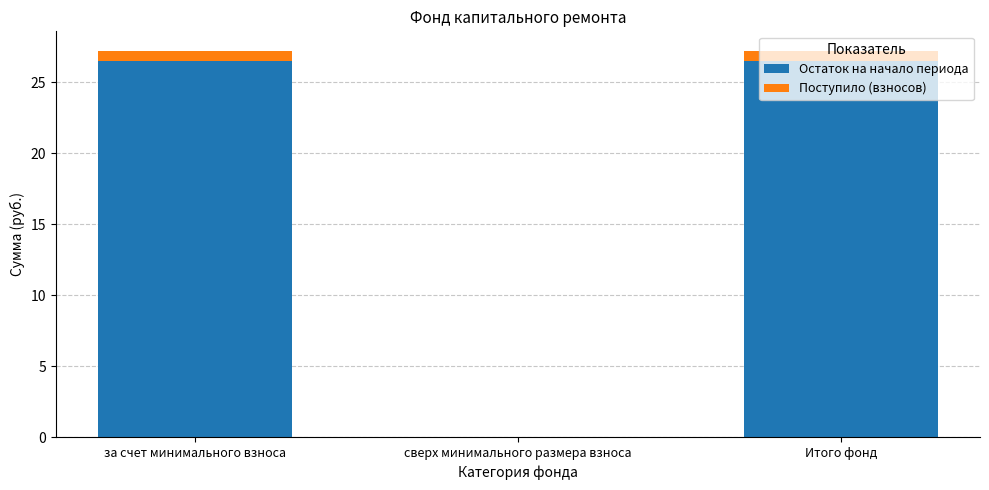

What is the total value across all series at за счет минимального взноса?

27.2